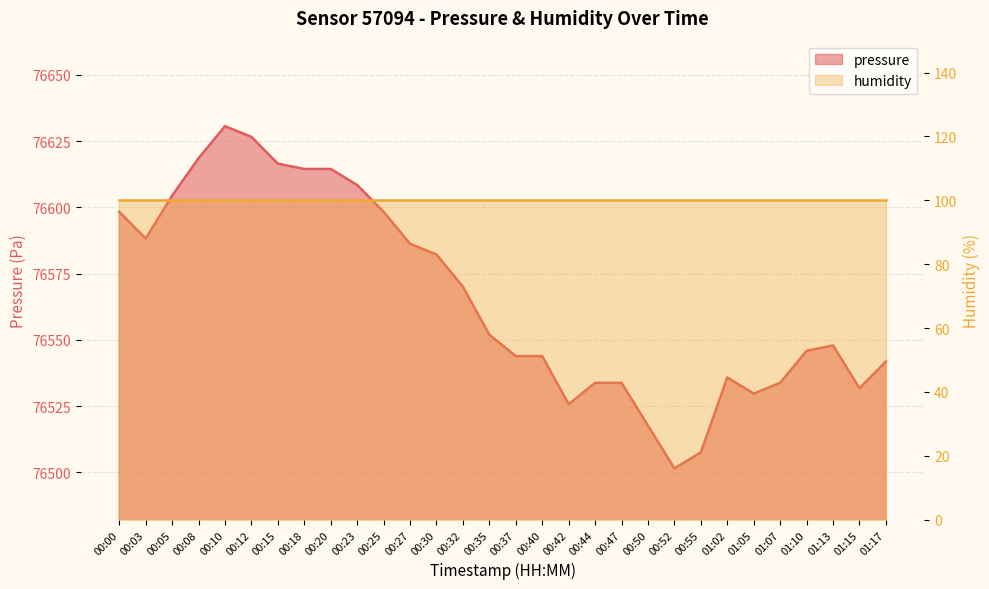

List the labels in order of value, largest first.

00:10, 00:12, 00:08, 00:15, 00:18, 00:20, 00:23, 00:05, 00:00, 00:25, 00:03, 00:27, 00:30, 00:32, 00:35, 01:13, 01:10, 00:37, 00:40, 01:17, 01:02, 00:44, 00:47, 01:07, 01:15, 01:05, 00:42, 00:50, 00:55, 00:52